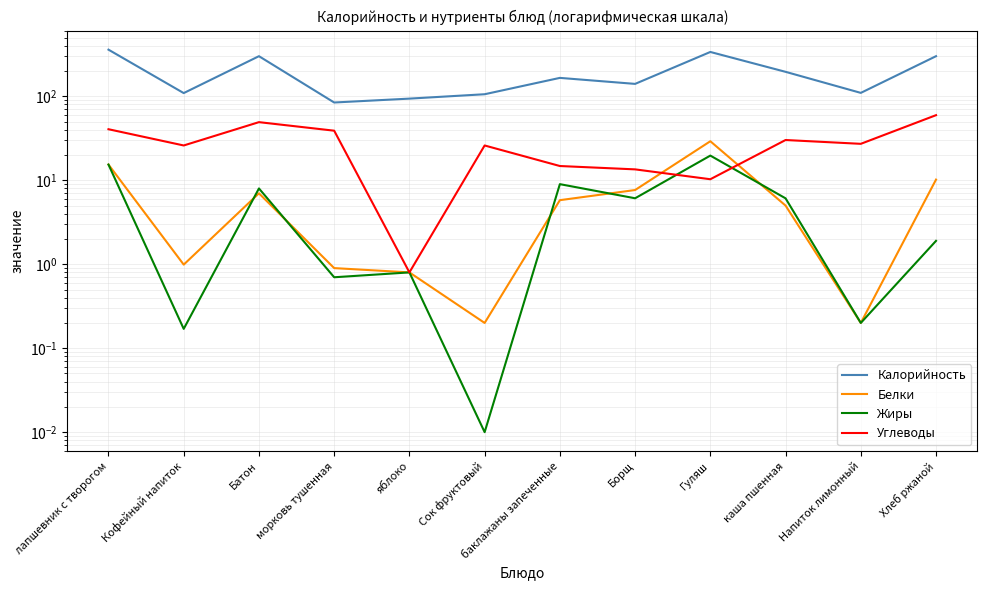

What are all the series names shown in the legend?

Калорийность, Белки, Жиры, Углеводы